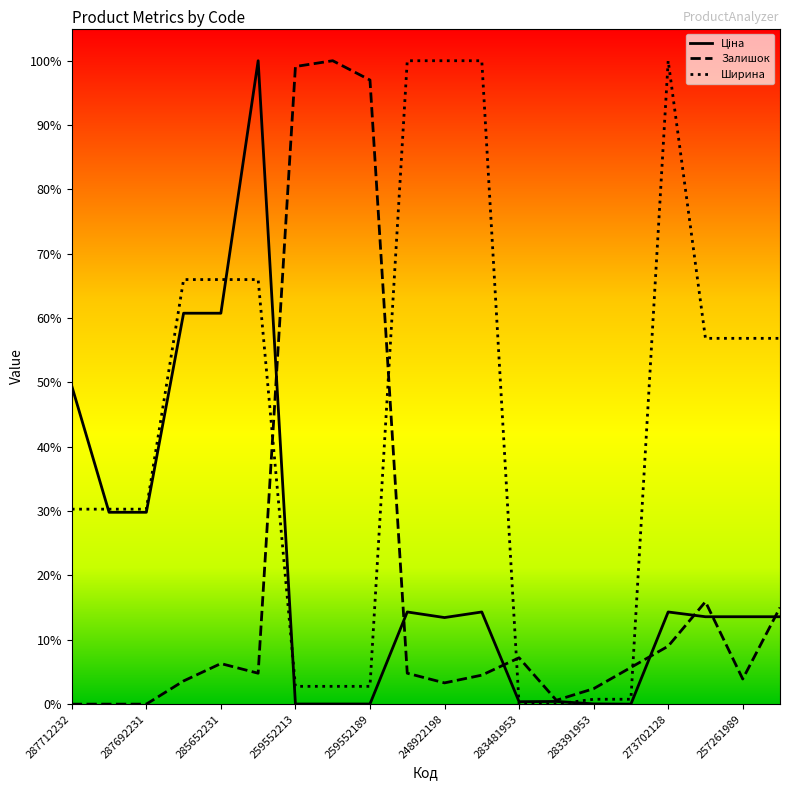

What is the label of the 13th point from the right?

259552212